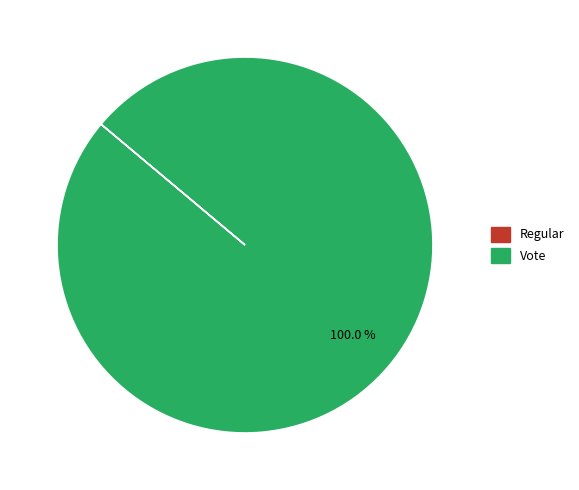

What is the majority slice?

Vote